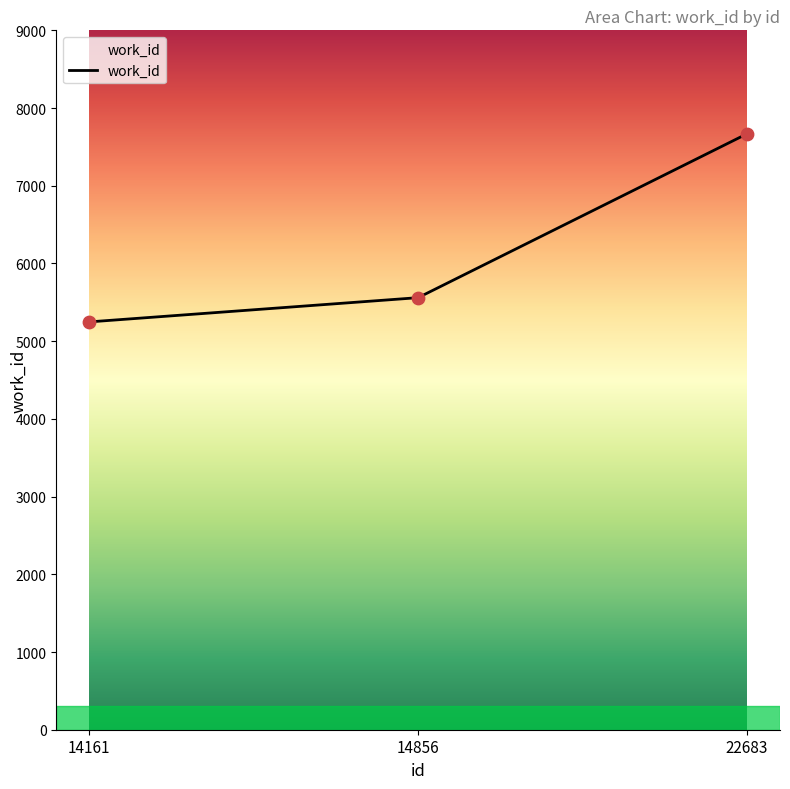

Approximately how many times larger is the value at 14856 compared to 14161?

1.1